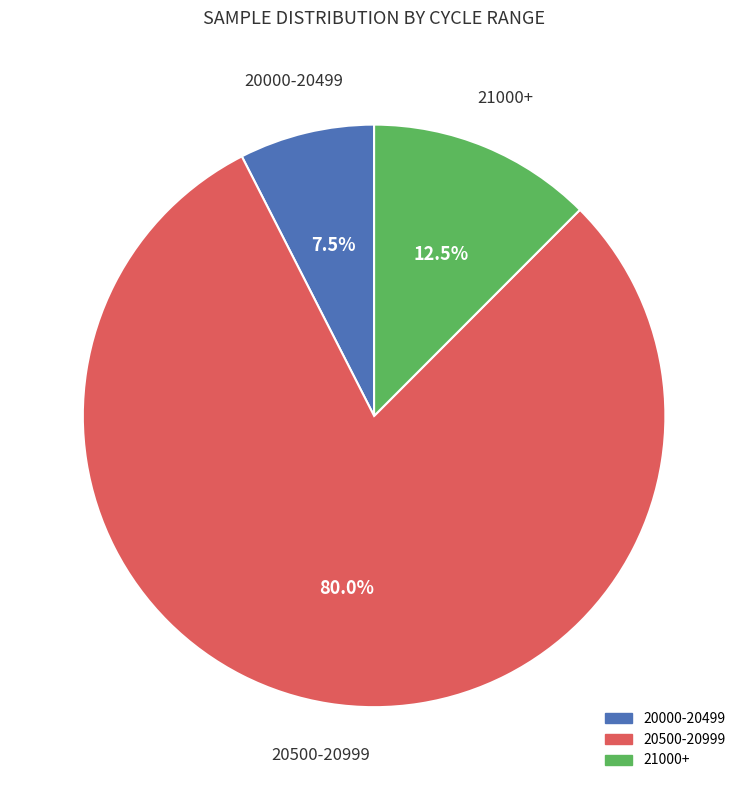

Is there any slice that represents more than half of the pie?

Yes